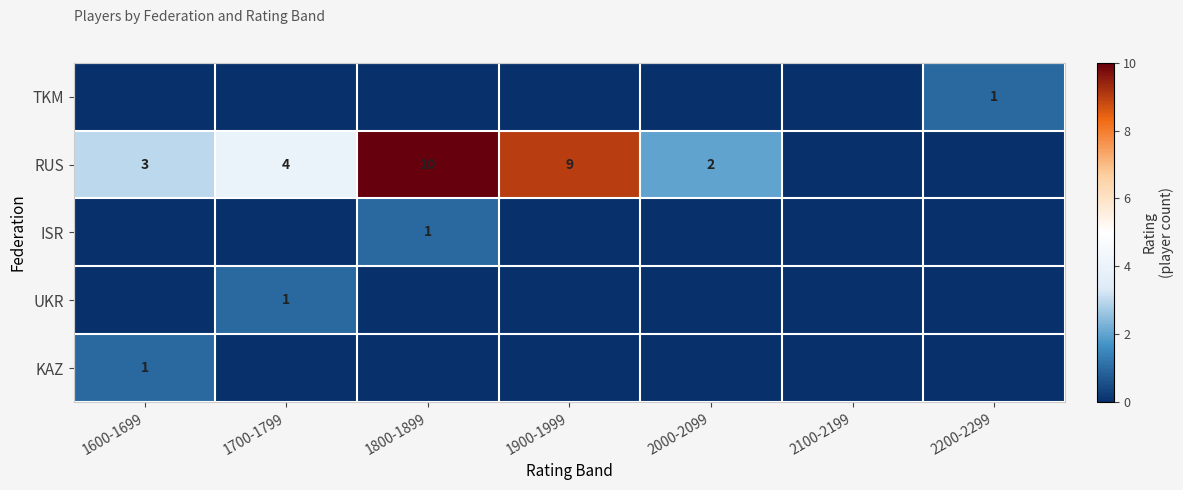

What is the spread (max minus min) of values at 2000-2099?

2